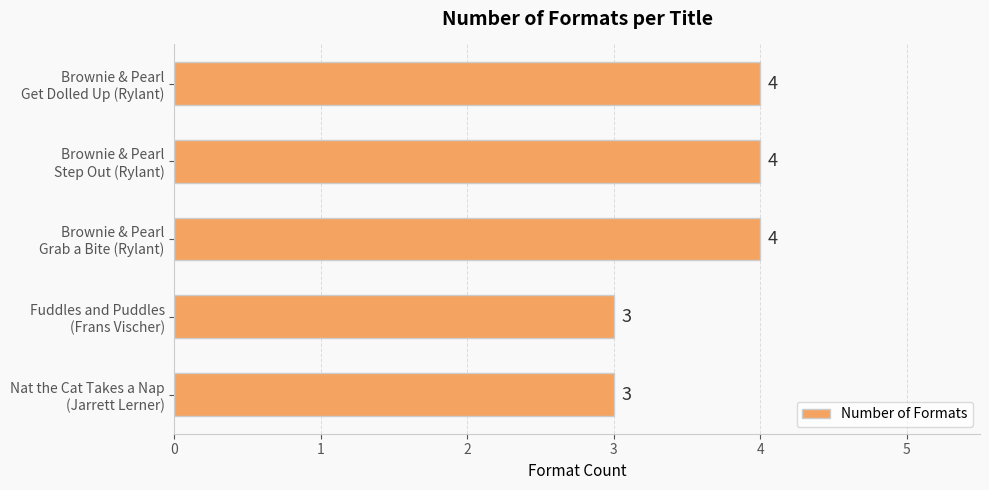

What is the difference between the second highest and second lowest values?

1